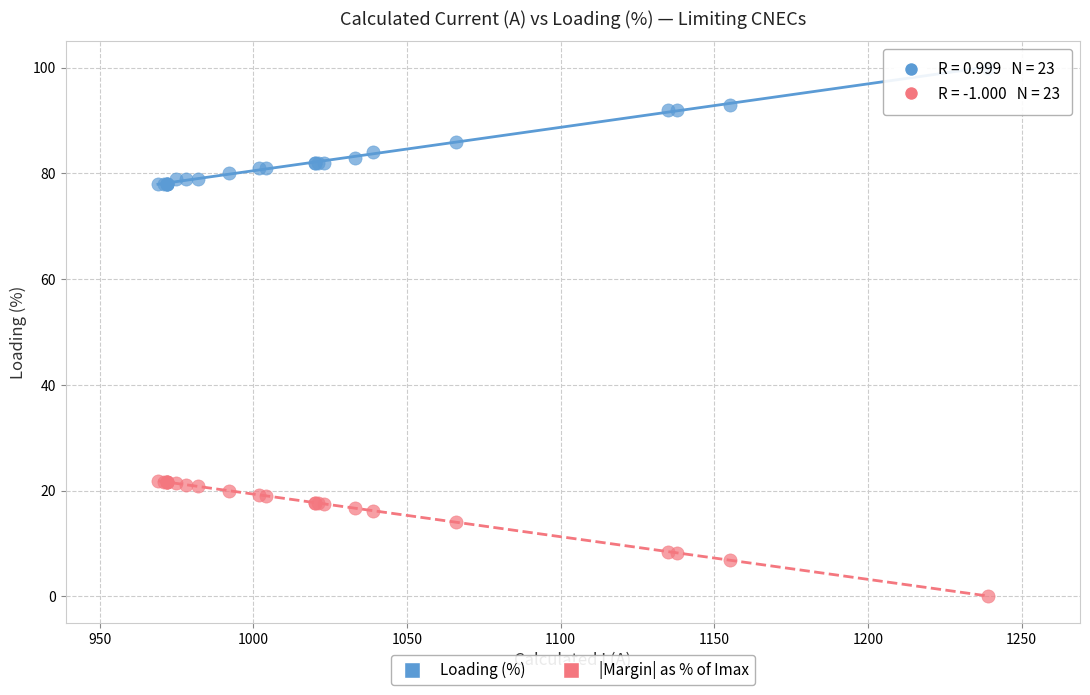

Which series reaches the maximum Y coordinate?

Loading (%)